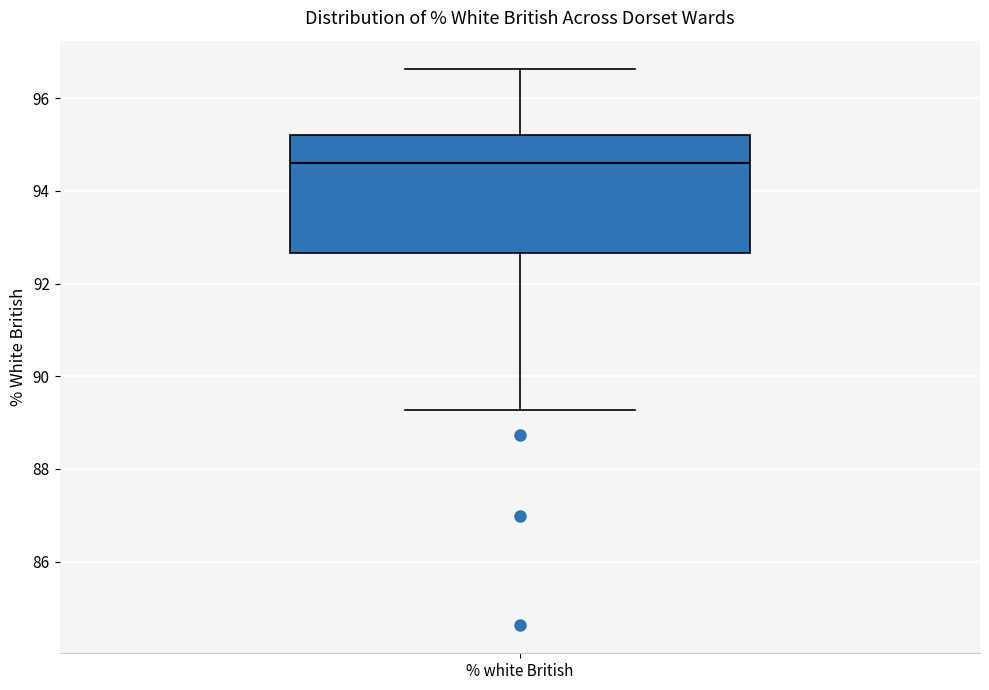

Read this box plot against the y-axis: the position of the median line, the range covered by the box, and the ends of both whiskers. The values are not printed on the chart, so give them approximately, as read against the axis.

median 94.6, box 92.6 to 95.2, whiskers 89.2 to 96.6